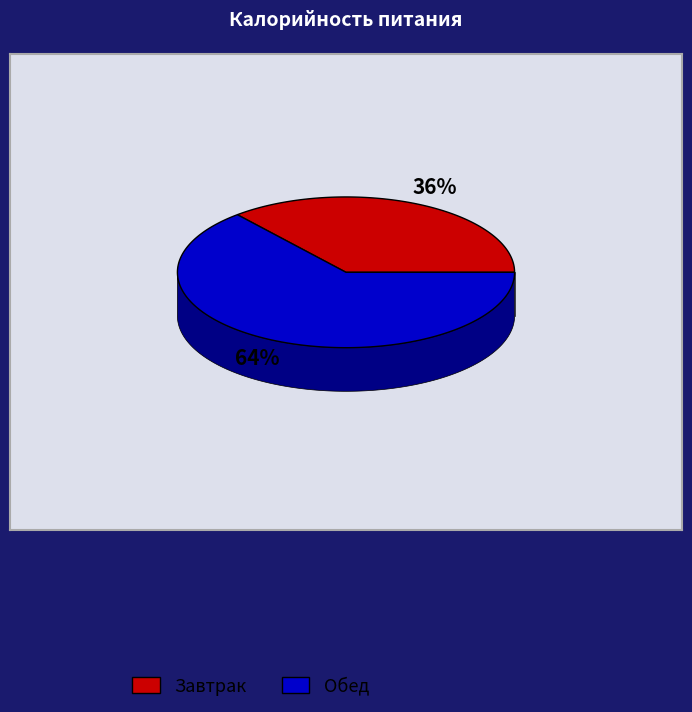

Is it true that Завтрак is 23% of the pie?

False